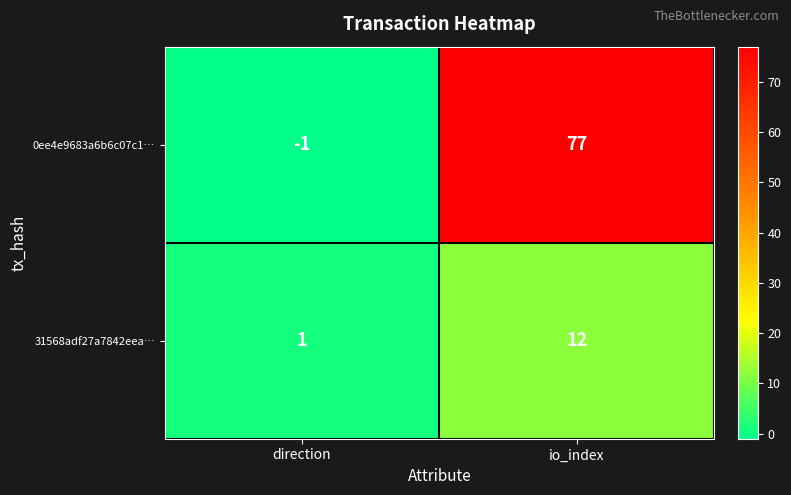

The 31568adf27a7842eea… series shows 12 at io_index. True or false?

True